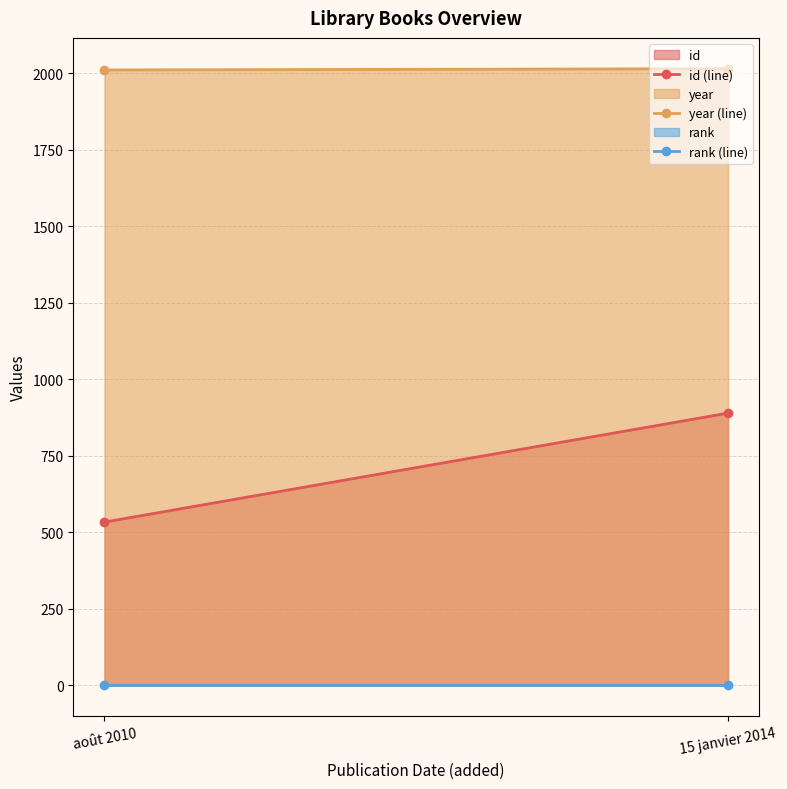

Which series changed the most between août 2010 and 15 janvier 2014?

id